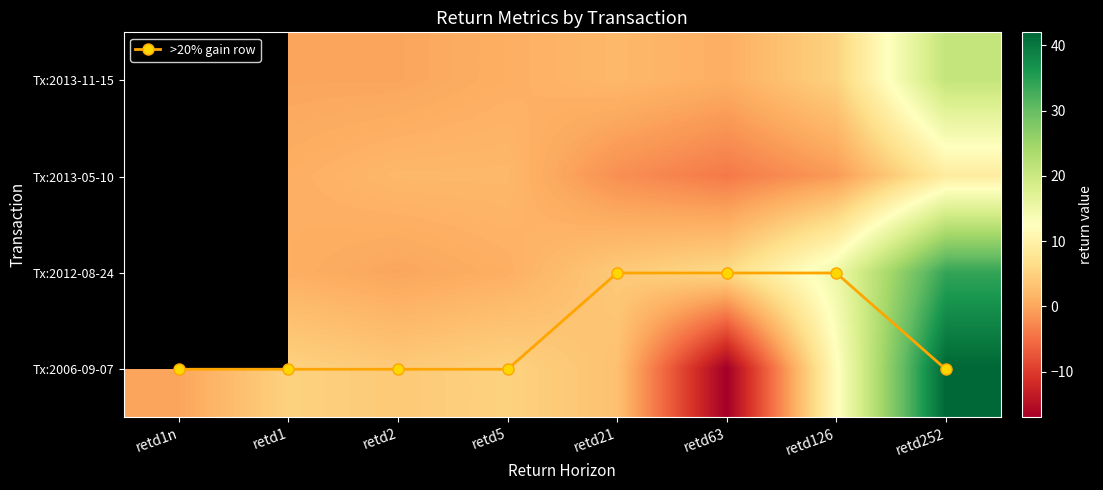

The value of Tx:2013-11-15 at retd126 is 5.0. True or false?

True